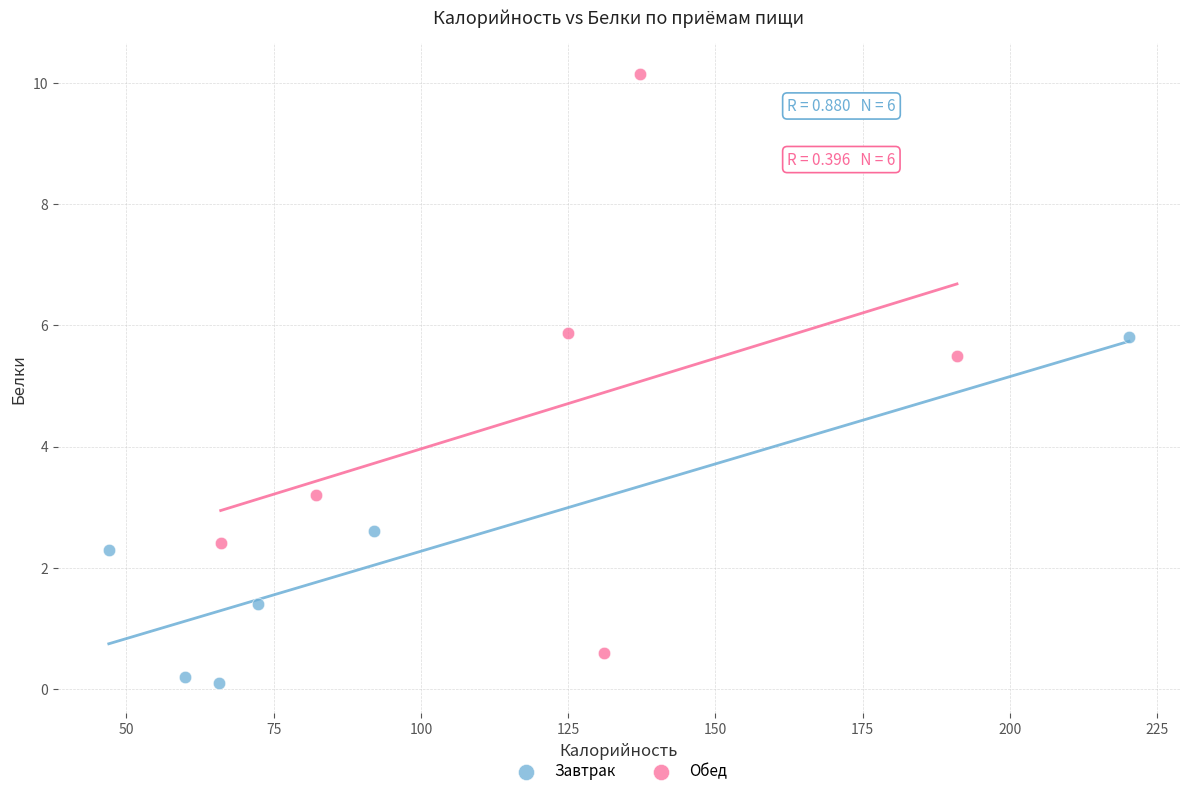

Which series reaches the maximum Y coordinate?

Обед